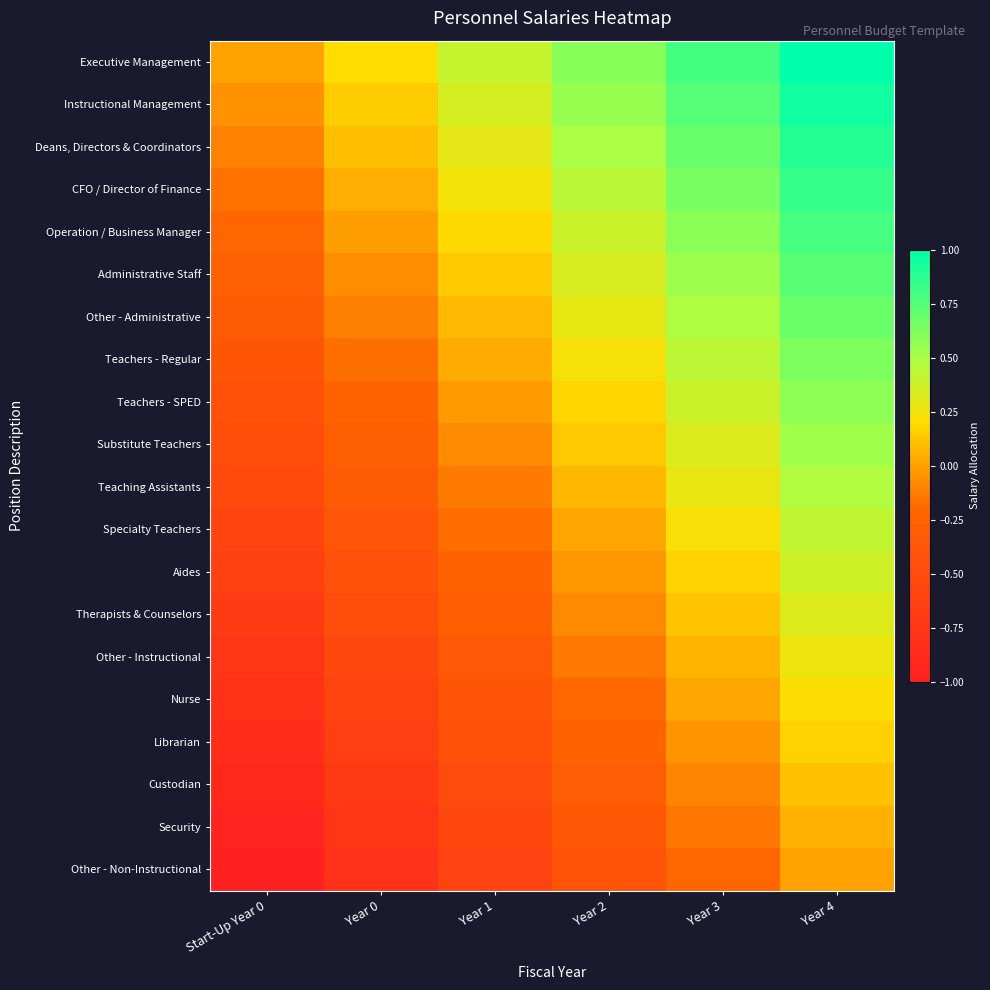

How many series are shown in this chart?

20